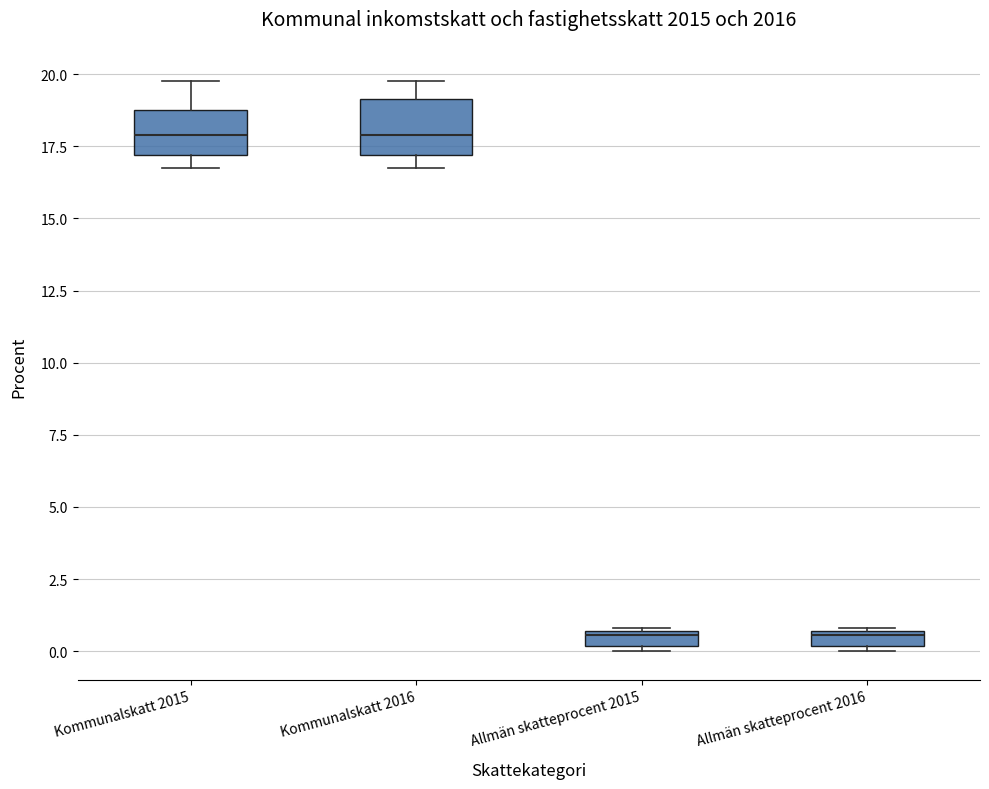

Where does the upper whisker of the box for Kommunalskatt 2015 end on the y-axis? The values are not printed on the chart, so give them approximately, as read against the axis.

20.0